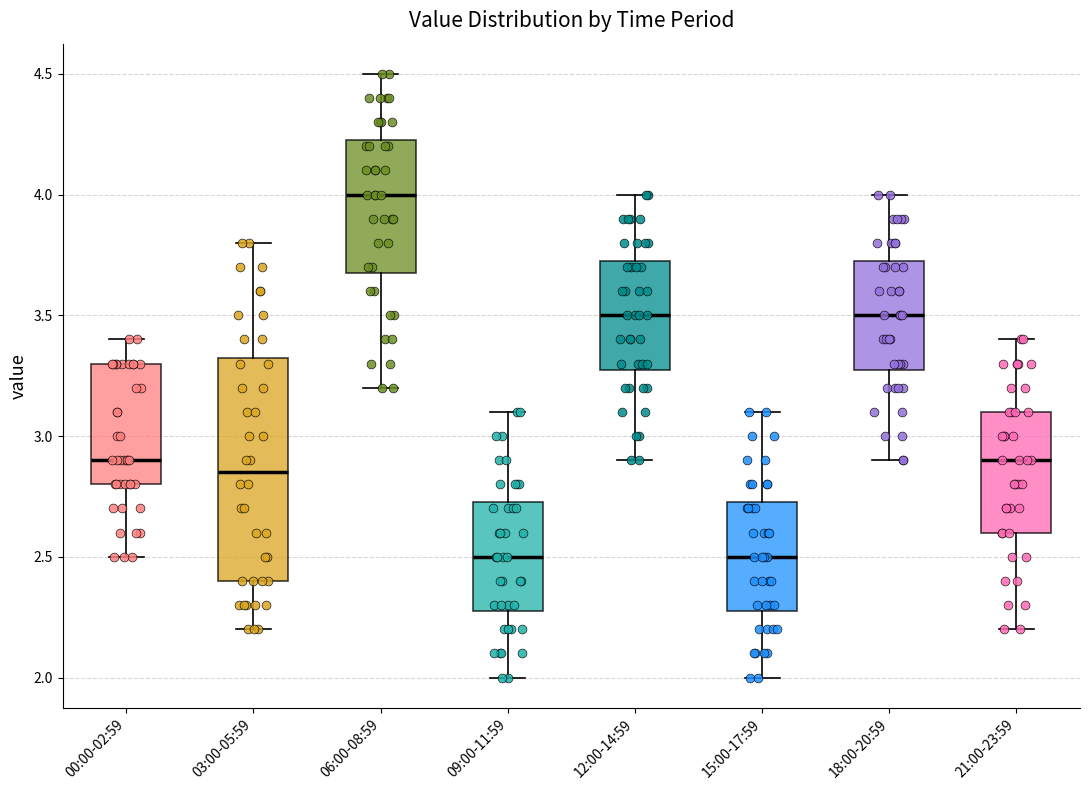

Where is the upper edge of the box for 12:00-14:59 on the y-axis? The values are not printed on the chart, so give them approximately, as read against the axis.

3.75